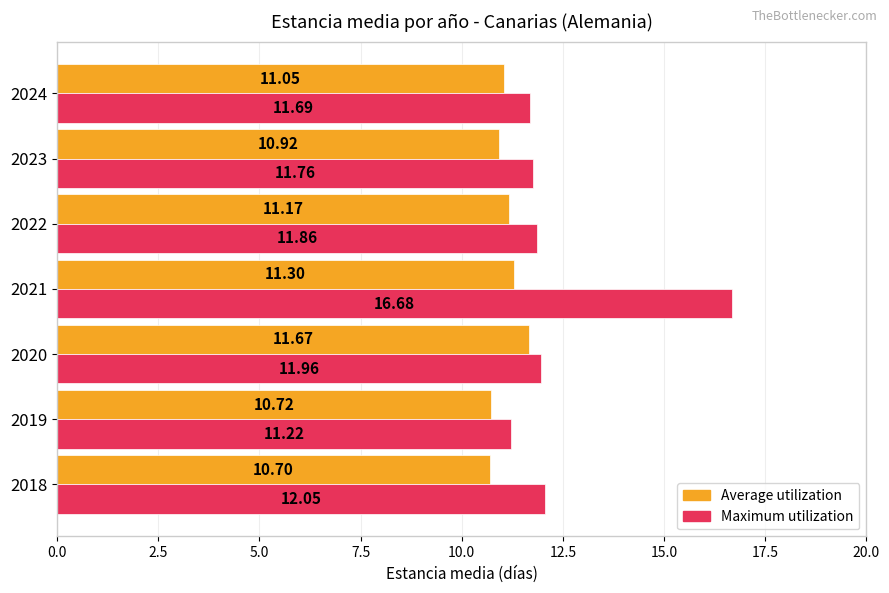

What is the difference between the Maximum utilization values at 2018 and 2021?

4.6